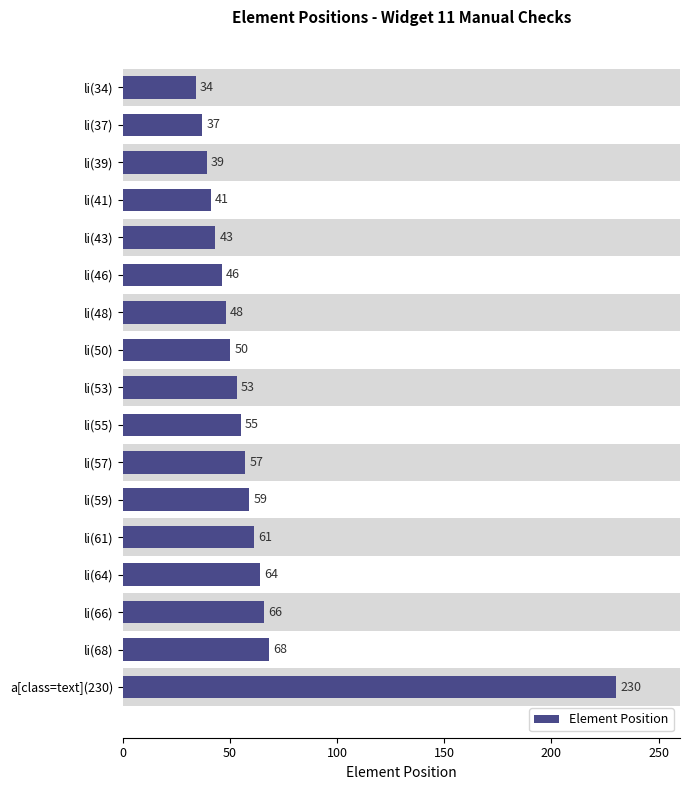

The value at li(48) is 18. True or false?

False